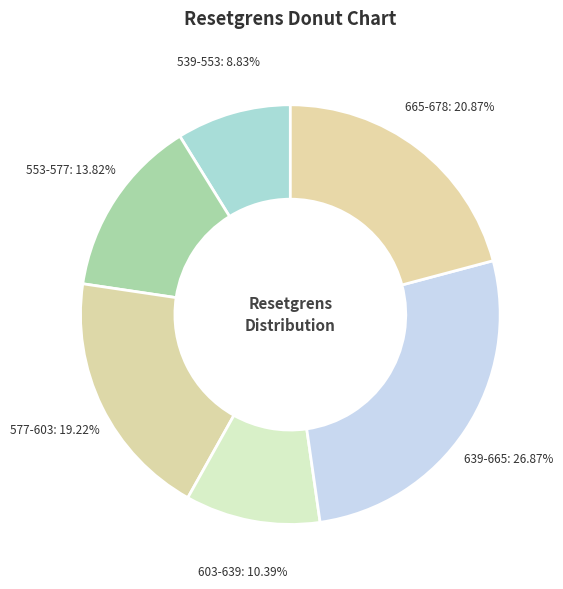

Approximately how many times larger is the value at 665-678 compared to 553-577?

1.5